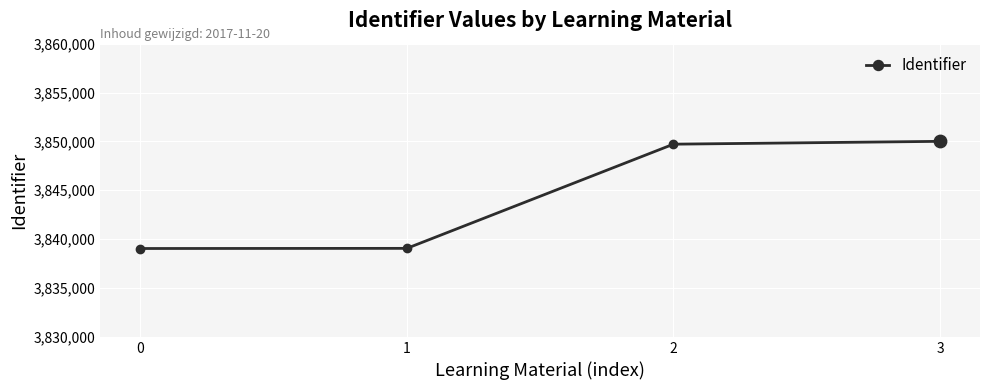

Which has a higher value, 1 or 2?

2